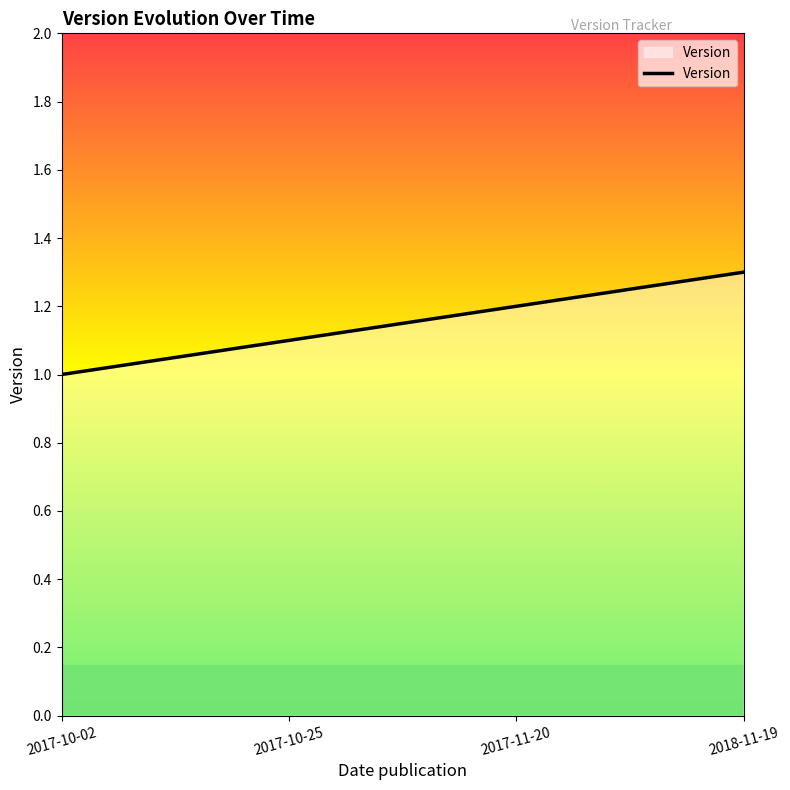

What is the difference between the values at 2017-11-20 and 2018-11-19?

0.1